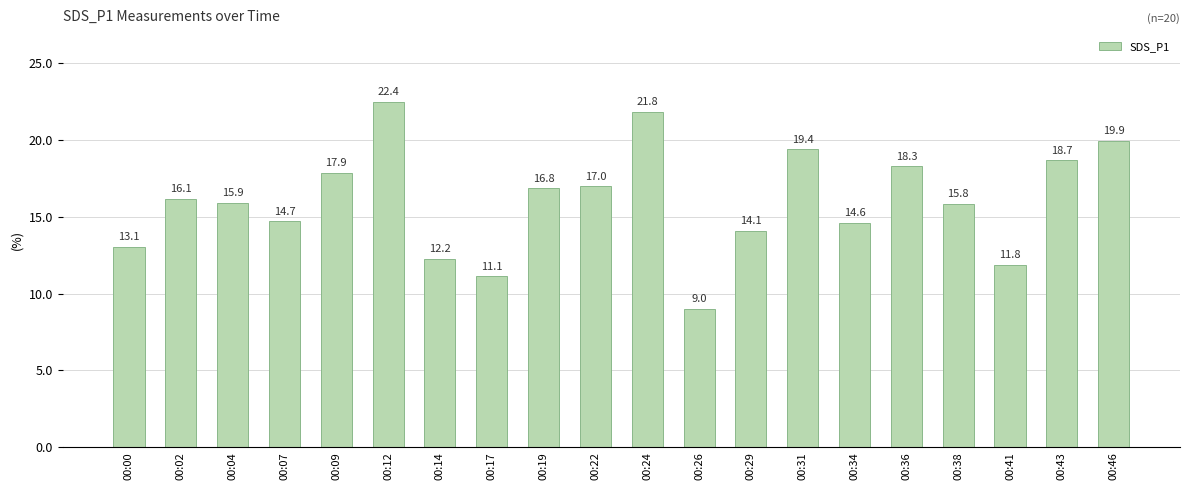

Where does the data first go above 16?

00:02